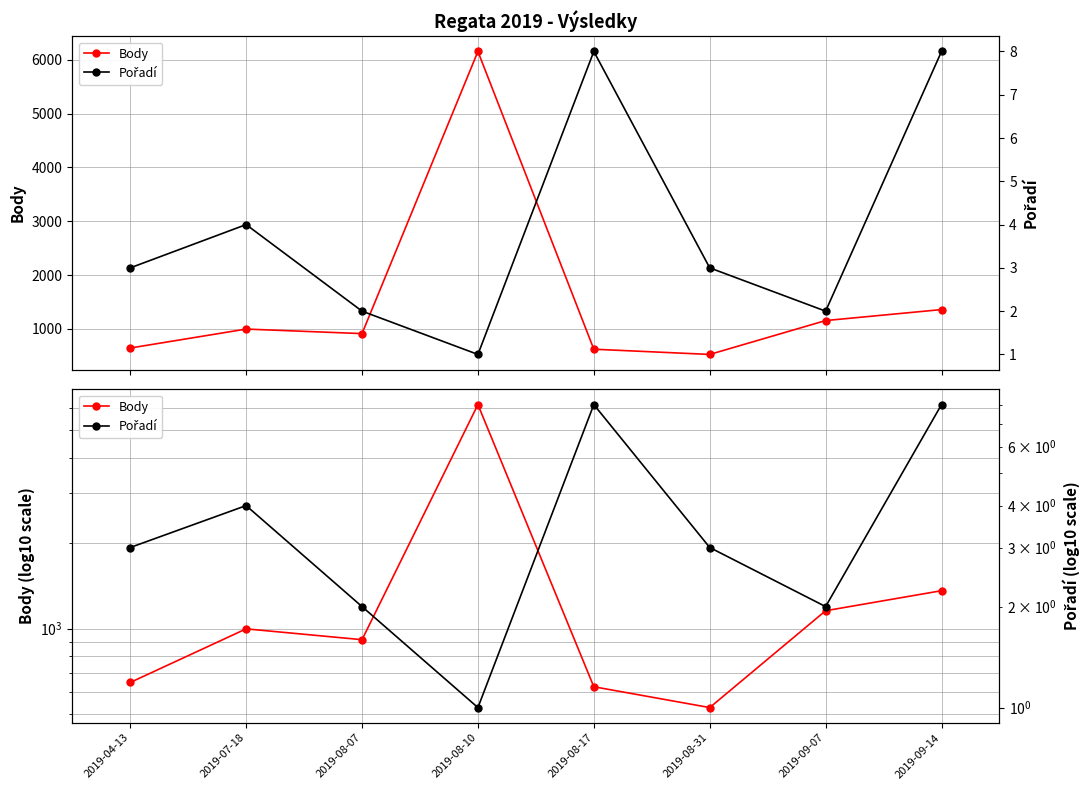

Where is the first local maximum for Body?

2019-07-18